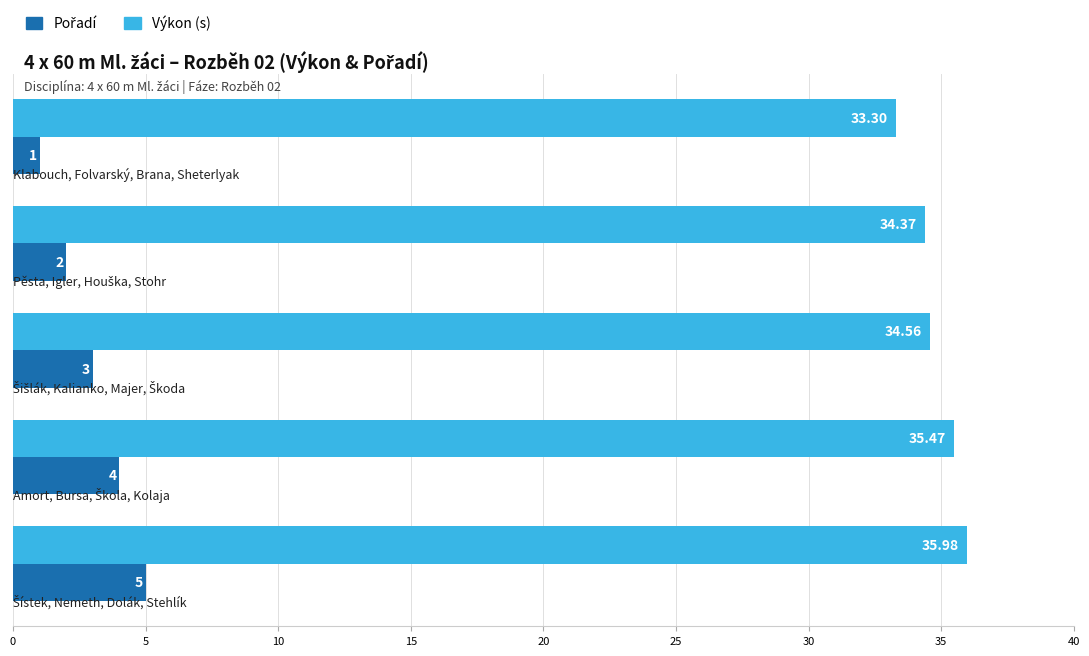

At how many categories does at least one series exceed 21?

5